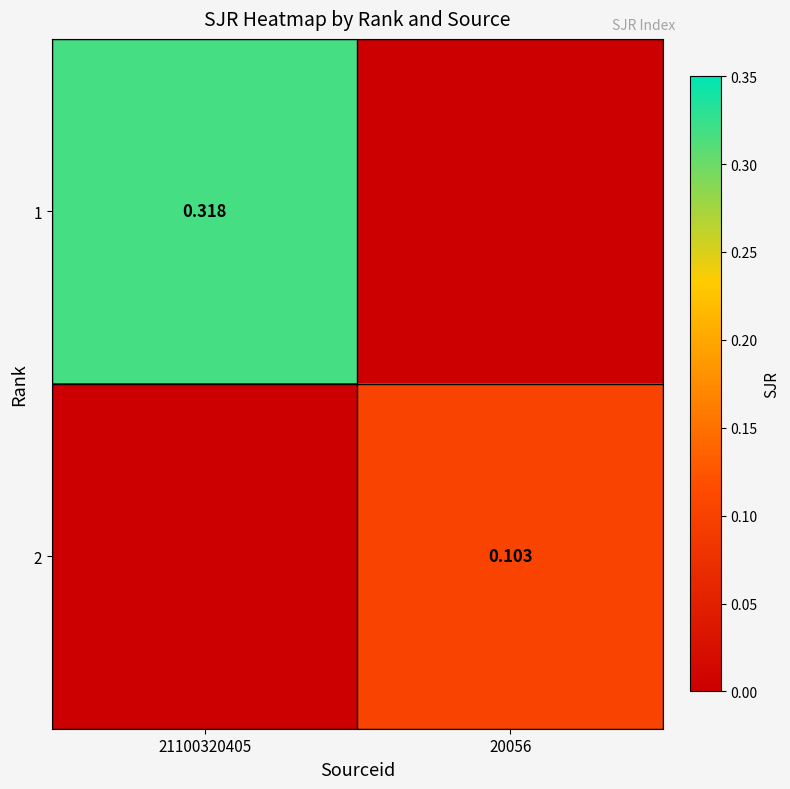

At which label does 1 reach its peak?

21100320405